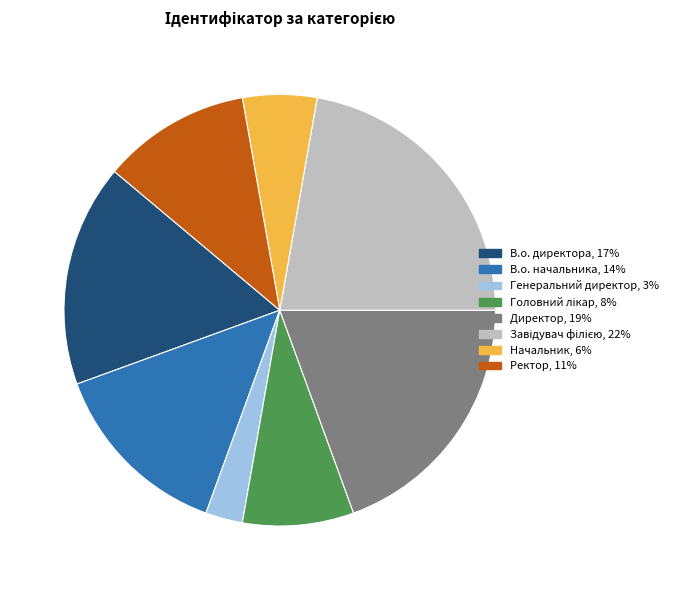

The В.о. директора slice represents 17% of the pie. True or false?

True